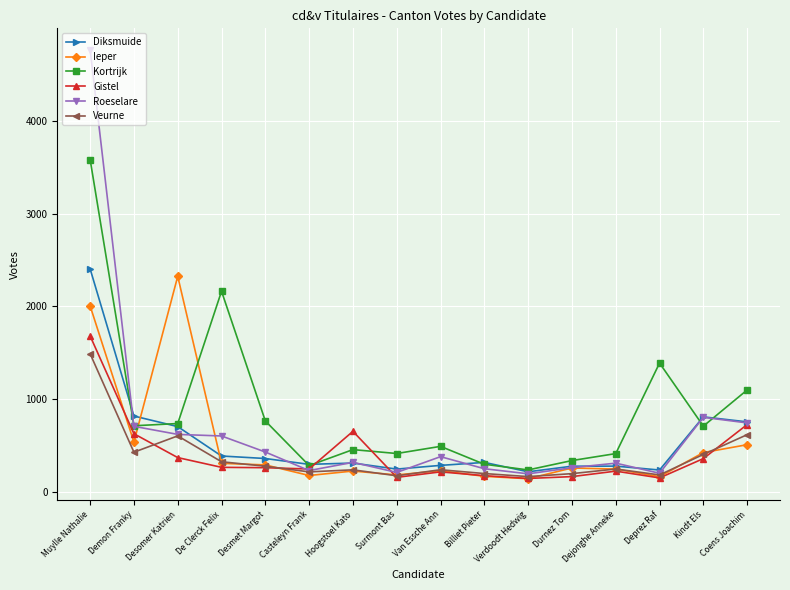

Is this an area chart (filled region under the line)?

No